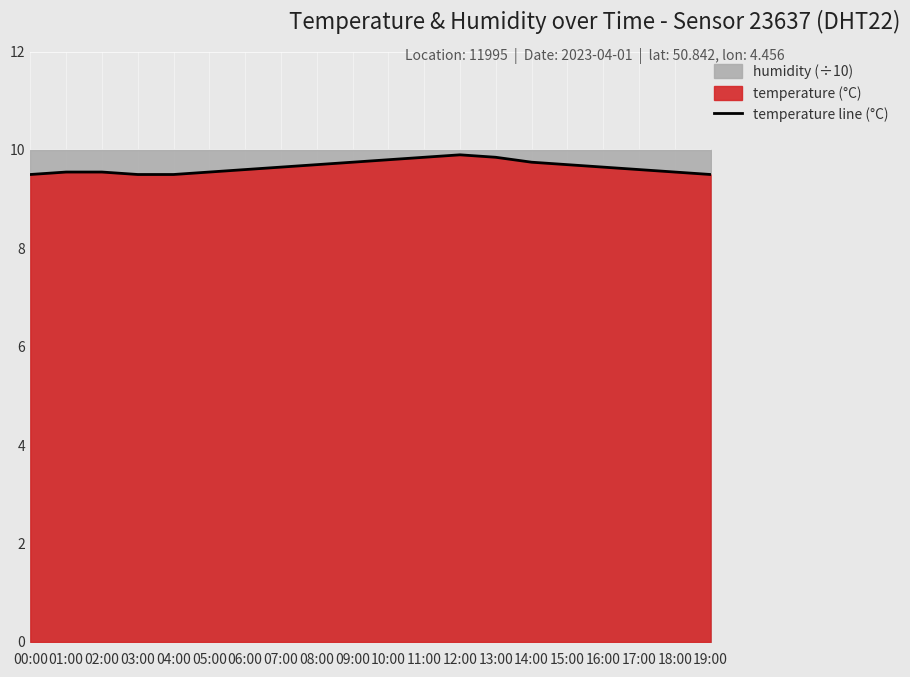

Rank the categories by value from lowest to highest.

00:00, 03:00, 04:00, 19:00, 01:00, 02:00, 05:00, 18:00, 06:00, 17:00, 07:00, 16:00, 08:00, 15:00, 09:00, 14:00, 10:00, 11:00, 13:00, 12:00